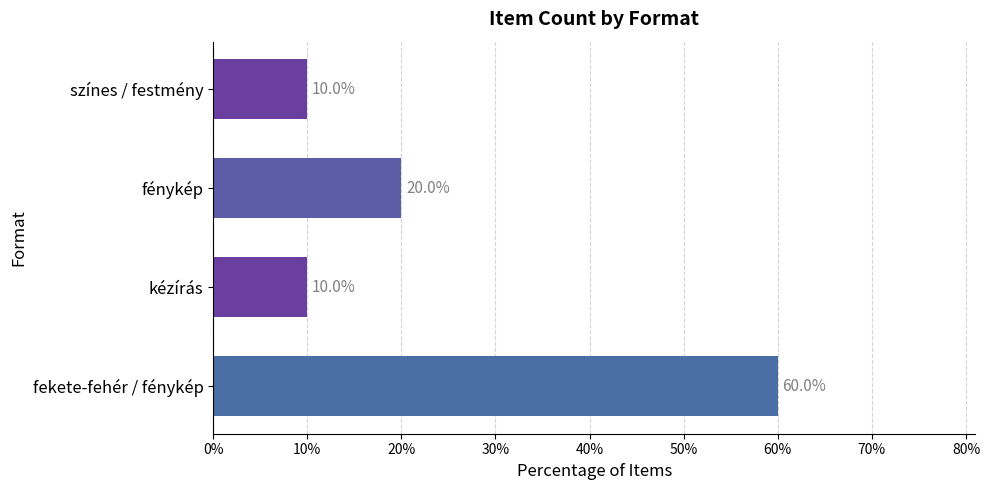

Approximately how many times larger is the value at fénykép compared to fekete-fehér / fénykép?

0.3